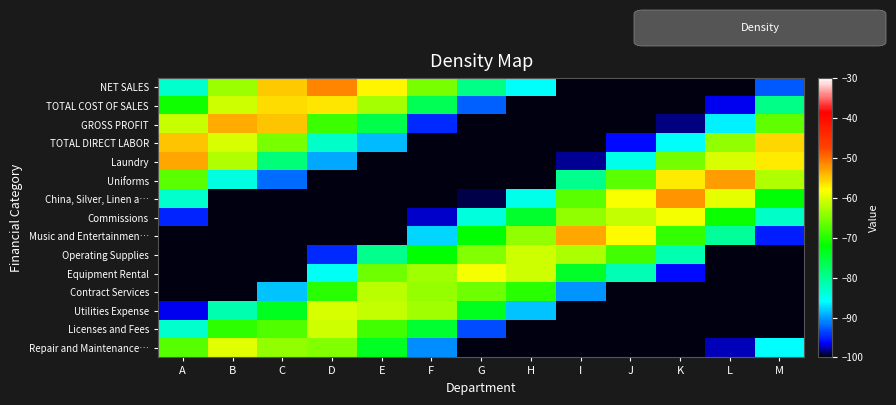

Reading left to right, transcribe all the data shown in this chart.

NET SALES: A=-83.3	B=-63.6	C=-55.0	D=-51.2	E=-57.4	F=-65.5	G=-79.2	H=-85.5	I=-100.0	J=-100.0	K=-100.0	L=-100.0	M=-92.6
TOTAL COST OF SALES: A=-71.2	B=-60.9	C=-56.0	D=-56.8	E=-62.9	F=-76.7	G=-92.4	H=-100.0	I=-100.0	J=-100.0	K=-100.0	L=-96.6	M=-79.3
GROSS PROFIT: A=-61.1	B=-53.3	C=-54.7	D=-68.7	E=-76.1	F=-94.8	G=-100.0	H=-100.0	I=-100.0	J=-100.0	K=-98.3	L=-86.4	M=-66.7
TOTAL DIRECT LABOR: A=-54.7	B=-60.3	C=-65.3	D=-82.9	E=-88.5	F=-100.0	G=-100.0	H=-100.0	I=-100.0	J=-96.1	K=-85.7	L=-64.1	M=-55.7
Laundry: A=-53.0	B=-62.4	C=-78.5	D=-89.6	E=-100.0	F=-100.0	G=-100.0	H=-100.0	I=-97.9	J=-85.0	K=-65.7	L=-60.3	M=-56.9
Uniforms: A=-67.0	B=-84.2	C=-91.9	D=-100.0	E=-100.0	F=-100.0	G=-100.0	H=-100.0	I=-79.7	J=-67.2	K=-57.0	L=-52.6	M=-62.5
China, Silver, Linen a…: A=-83.2	B=-99.9	C=-100.0	D=-100.0	E=-100.0	F=-100.0	G=-99.1	H=-84.8	I=-67.2	J=-58.4	K=-52.1	L=-59.4	M=-72.3
Commissions: A=-95.1	B=-100.0	C=-100.0	D=-100.0	E=-100.0	F=-97.2	G=-83.9	H=-74.5	I=-64.1	J=-61.4	K=-58.7	L=-71.4	M=-82.8
Music and Entertainmen…: A=-100.0	B=-100.0	C=-100.0	D=-100.0	E=-100.0	F=-87.6	G=-72.1	H=-64.0	I=-53.0	J=-57.9	K=-69.3	L=-80.4	M=-95.3
Operating Supplies: A=-100.0	B=-100.0	C=-100.0	D=-94.7	E=-79.6	F=-72.1	G=-64.9	H=-60.7	I=-62.6	J=-68.5	K=-81.6	L=-100.0	M=-100.0
Equipment Rental: A=-100.0	B=-100.0	C=-100.0	D=-85.3	E=-66.1	F=-63.3	G=-58.5	H=-60.7	I=-74.1	J=-81.7	K=-96.0	L=-100.0	M=-100.0
Contract Services: A=-100.0	B=-100.0	C=-88.5	D=-69.7	E=-61.9	F=-63.9	G=-65.9	H=-69.8	I=-90.2	J=-100.0	K=-100.0	L=-100.0	M=-100.0
Utilities Expense: A=-96.7	B=-81.4	C=-73.7	D=-60.1	E=-61.4	F=-63.3	G=-73.6	H=-88.4	I=-100.0	J=-100.0	K=-100.0	L=-100.0	M=-100.0
Licenses and Fees: A=-83.3	B=-69.6	C=-67.7	D=-60.7	E=-68.3	F=-74.6	G=-93.2	H=-100.0	I=-100.0	J=-100.0	K=-100.0	L=-100.0	M=-100.0
Repair and Maintenance…: A=-67.4	B=-59.6	C=-63.9	D=-64.9	E=-74.0	F=-90.5	G=-100.0	H=-100.0	I=-100.0	J=-100.0	K=-100.0	L=-97.4	M=-86.0